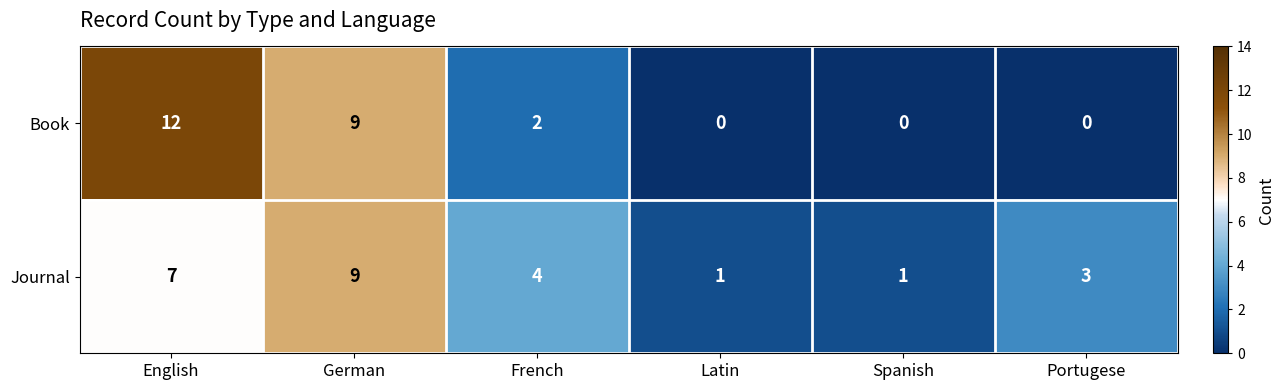

Which series has the widest spread of values?

Book